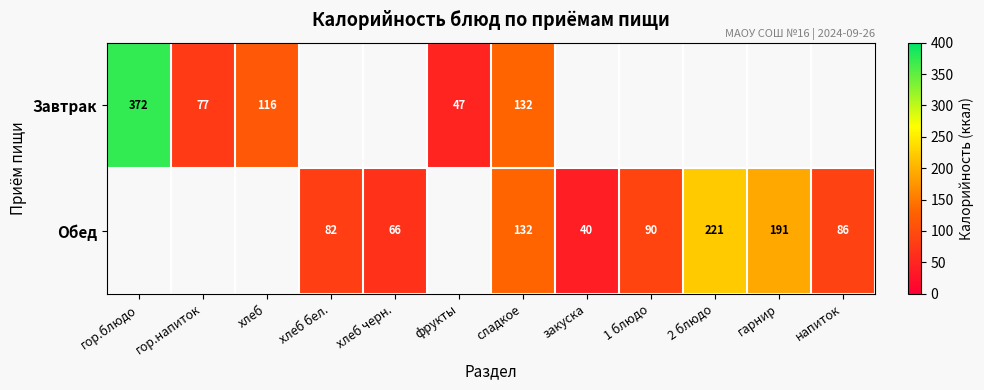

Is it true that Обед equals 86 at напиток?

True